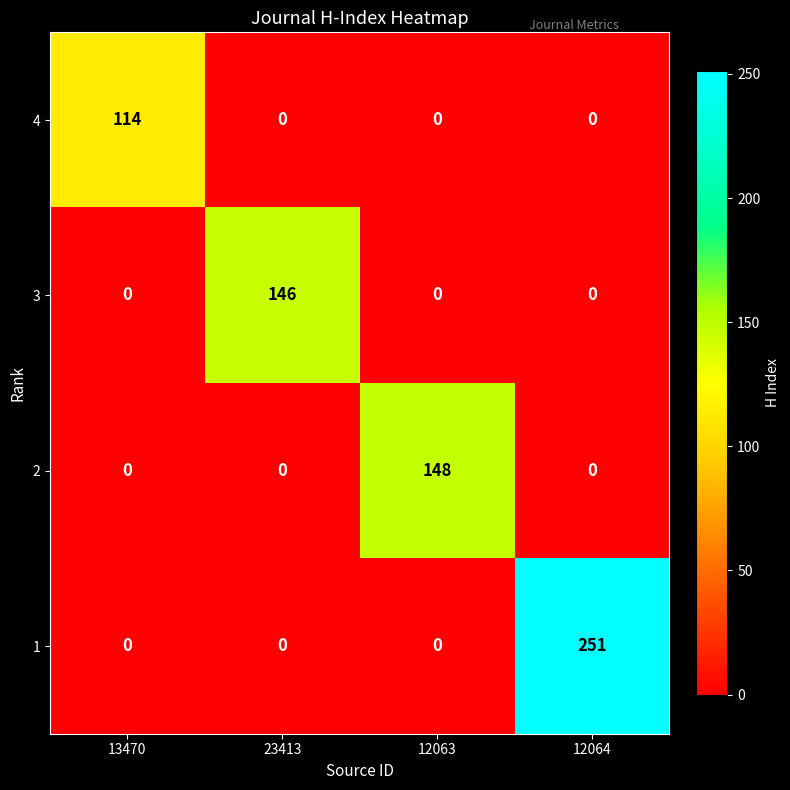

At how many categories does at least one series exceed 194?

1